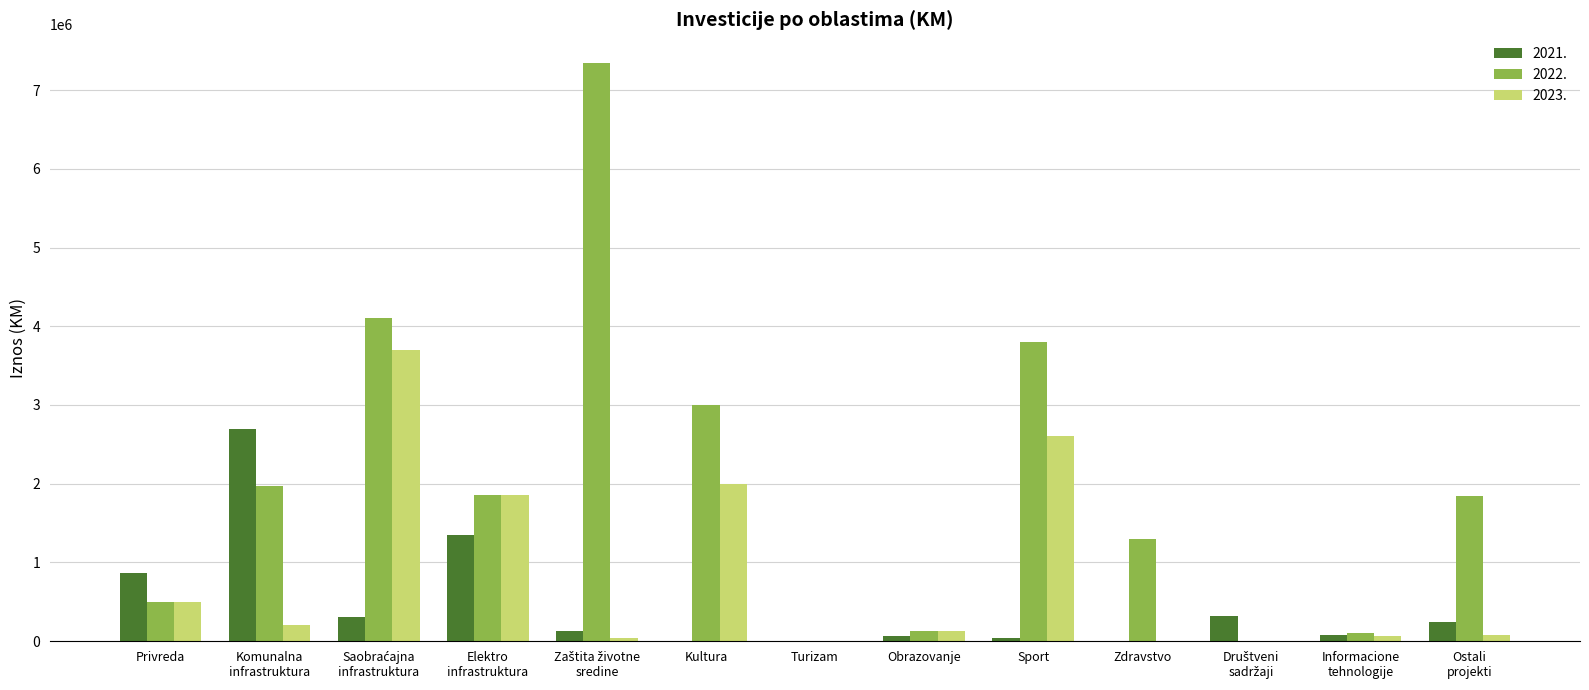

What is the maximum value shown in the chart?

7343377